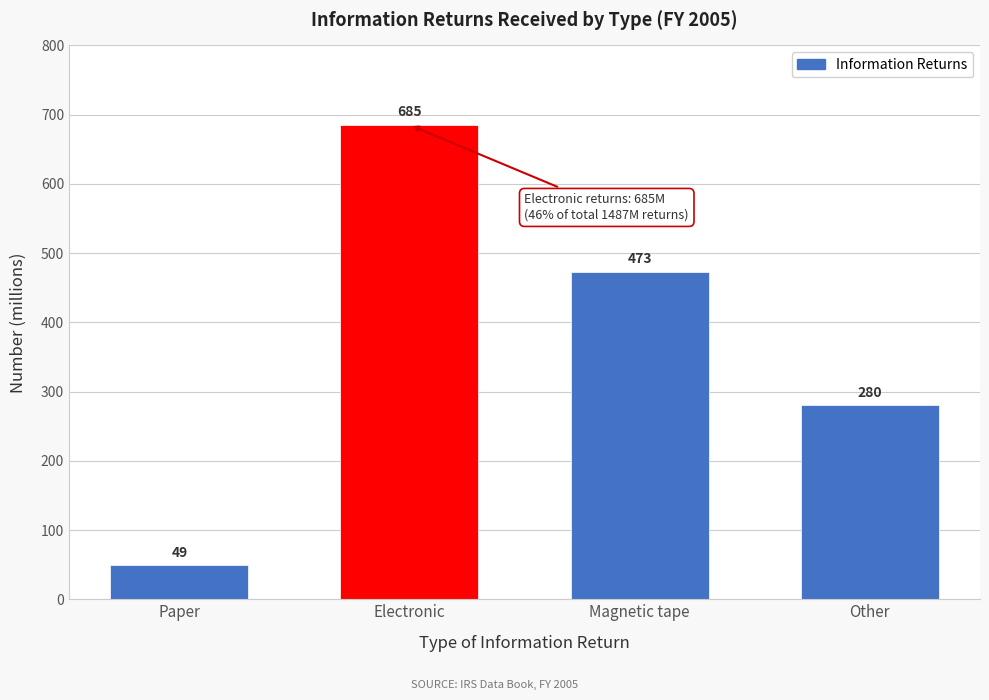

Reading right to left, extract all data points from this chart.

280	473	685	49